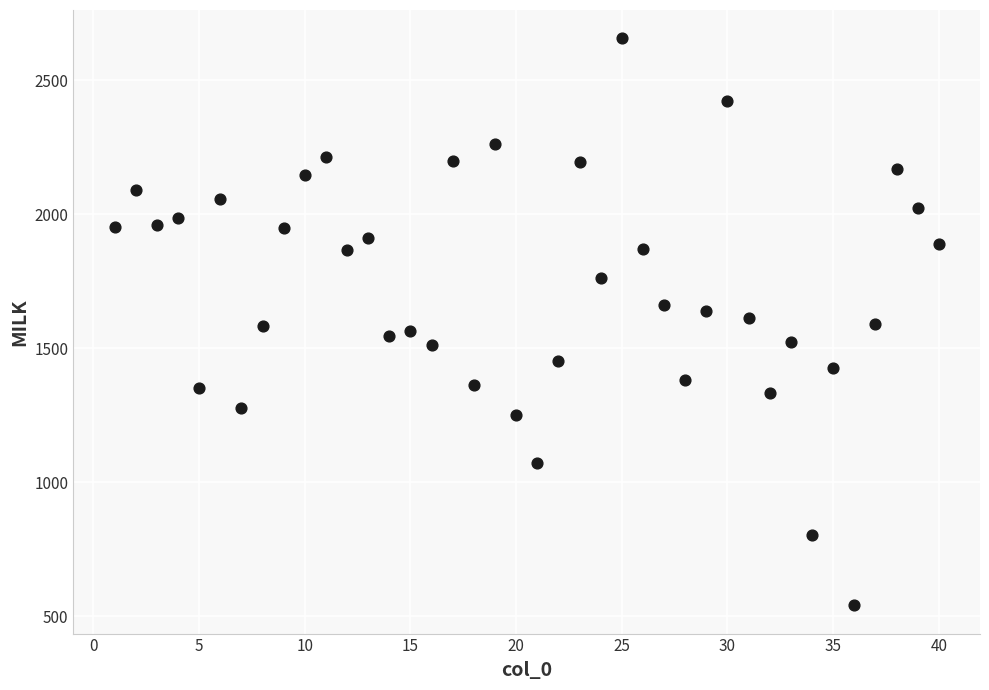

What is the range of Y values (max minus min)?

2115